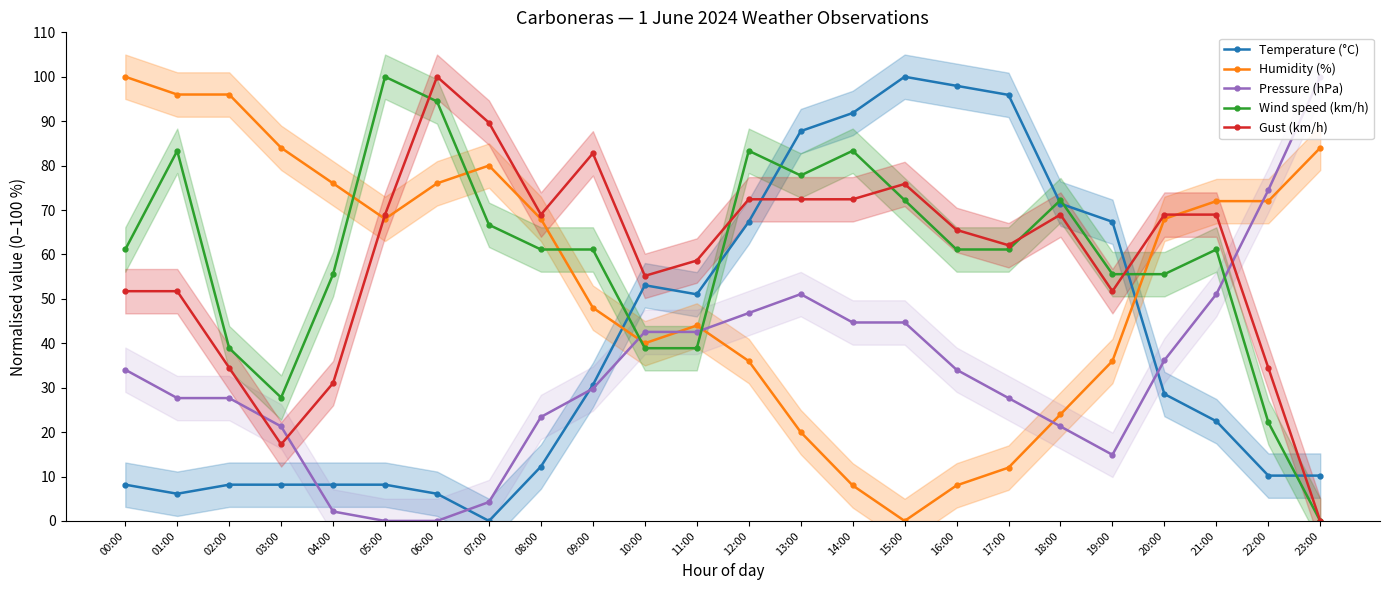

True or false: Pressure (hPa) has more than 1 interior local peaks.

False